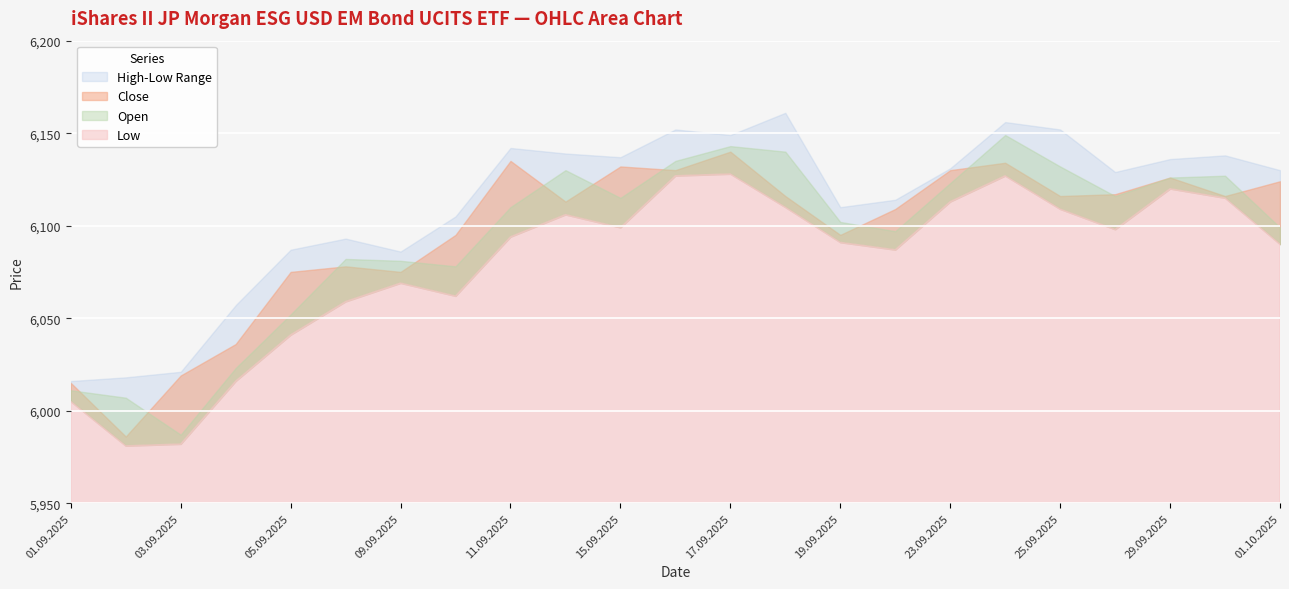

How many interior local peaks does the High series have?

6